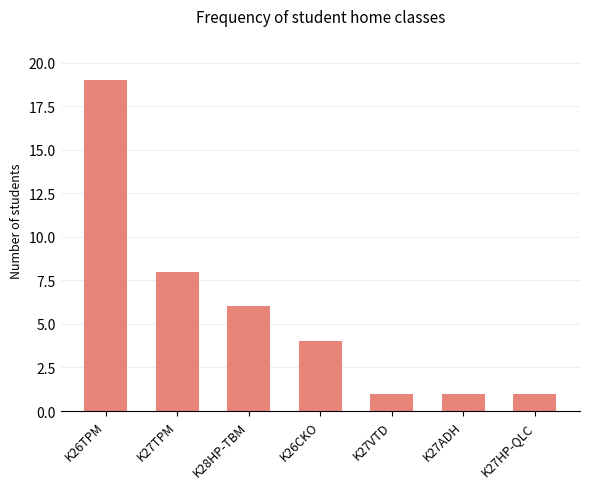

Read the value at K27VTD.

1